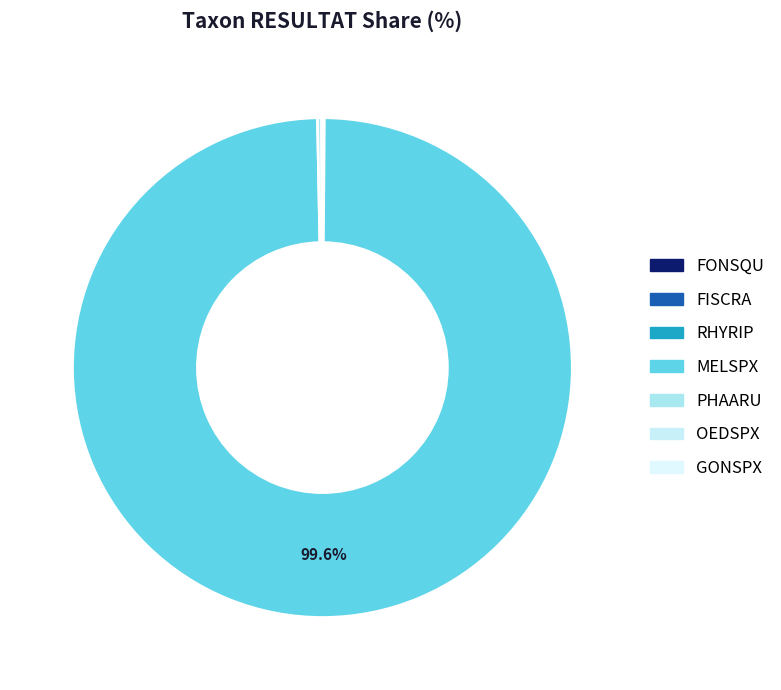

Which category has the smallest portion of the pie?

FISCRA